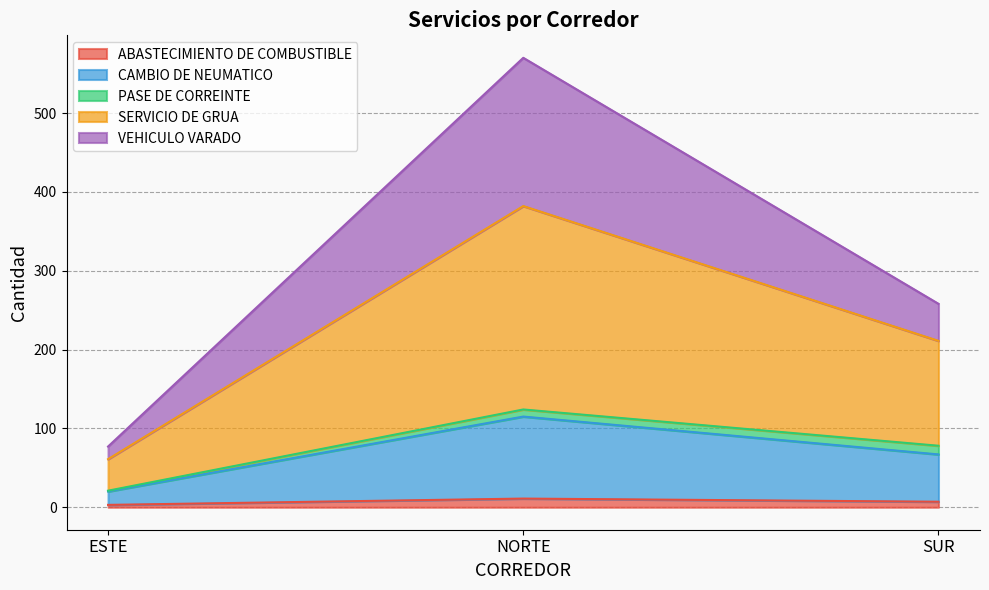

What position from the right is ESTE?

3